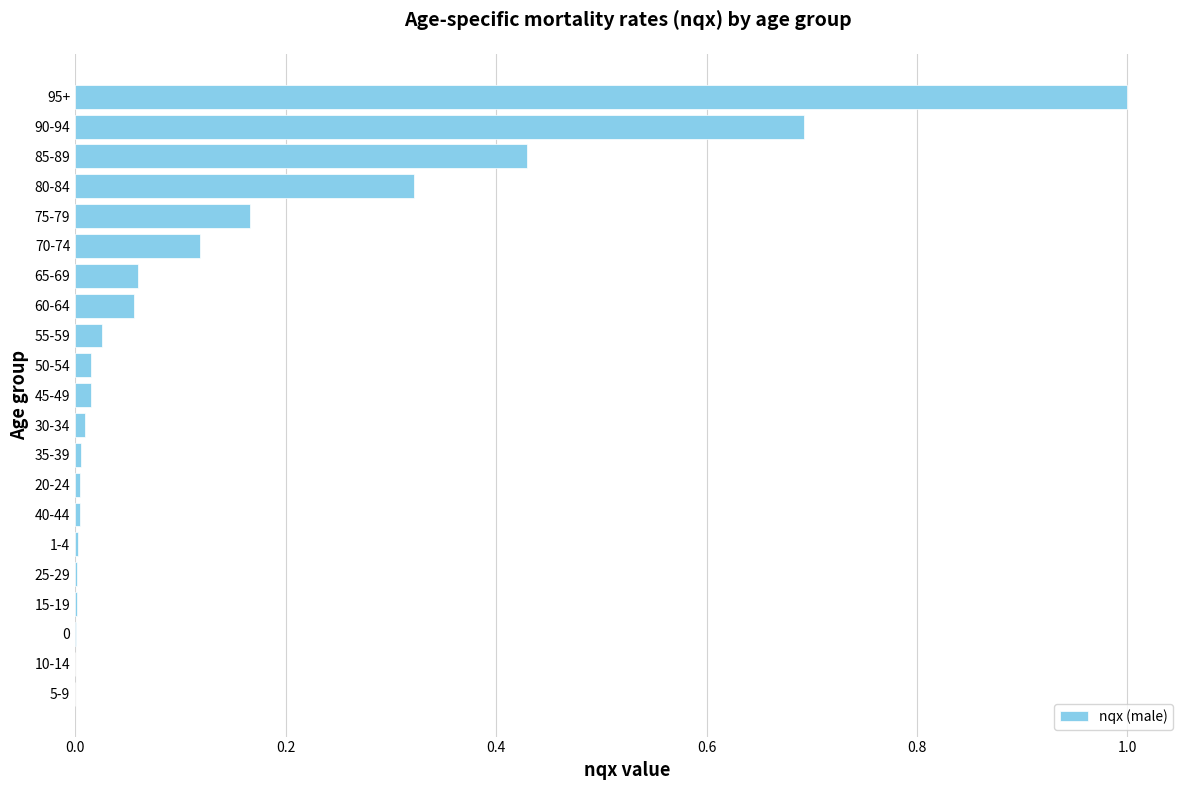

The value at 10-14 is 0.0. True or false?

True